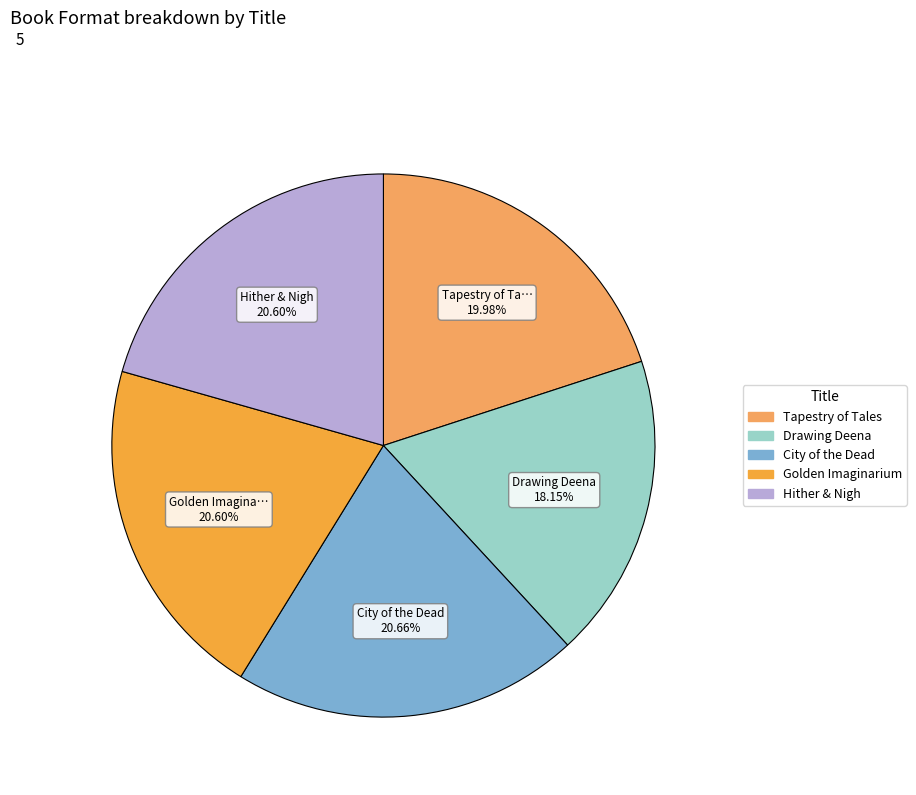

Which has a higher value, Hither & Nigh or Tapestry of Tales?

Hither & Nigh